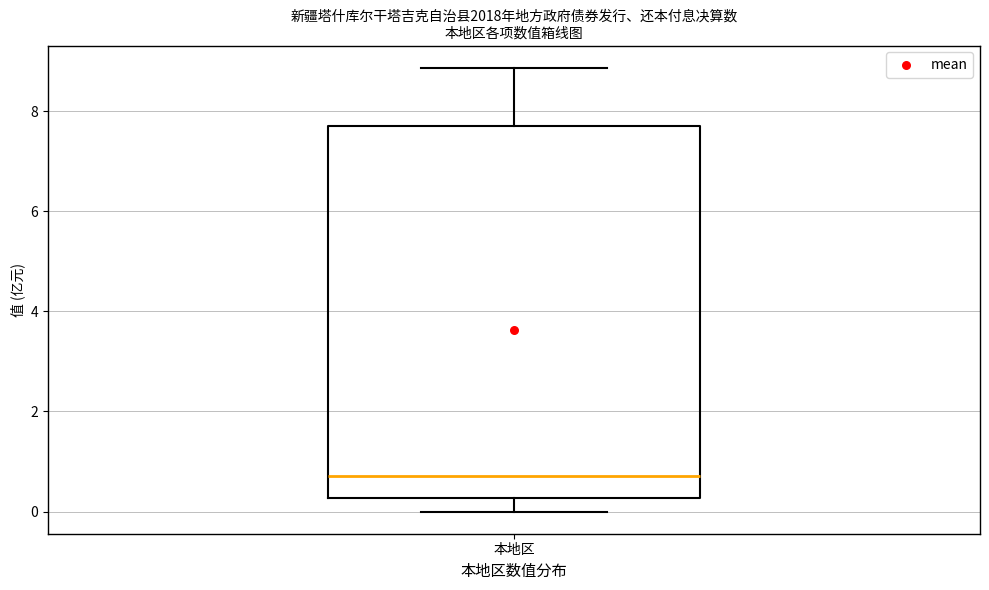

Where is the lower edge of the box for 本地区 on the y-axis? The values are not printed on the chart, so give them approximately, as read against the axis.

0.2